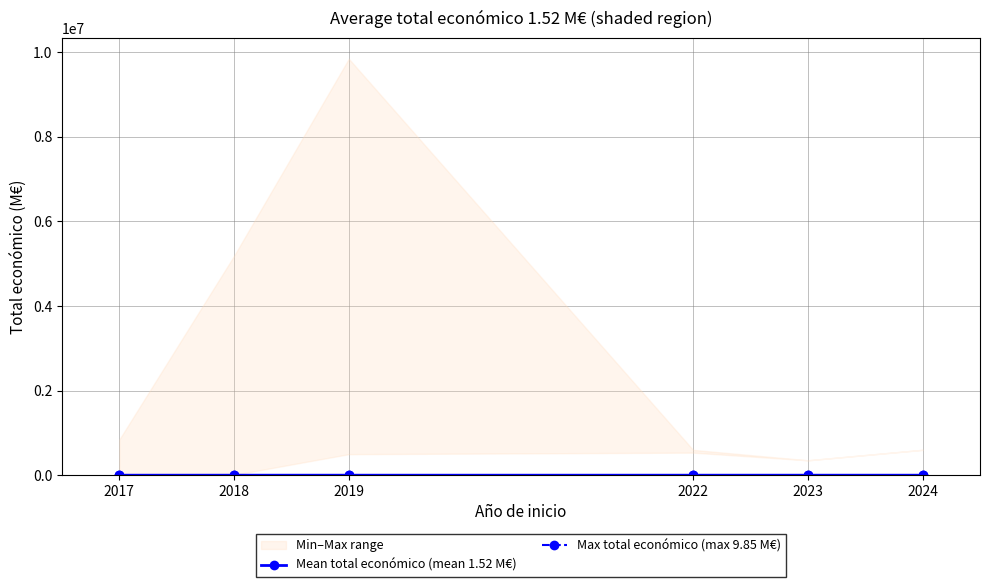

What is the spread (max minus min) of values at 2018?

3.2